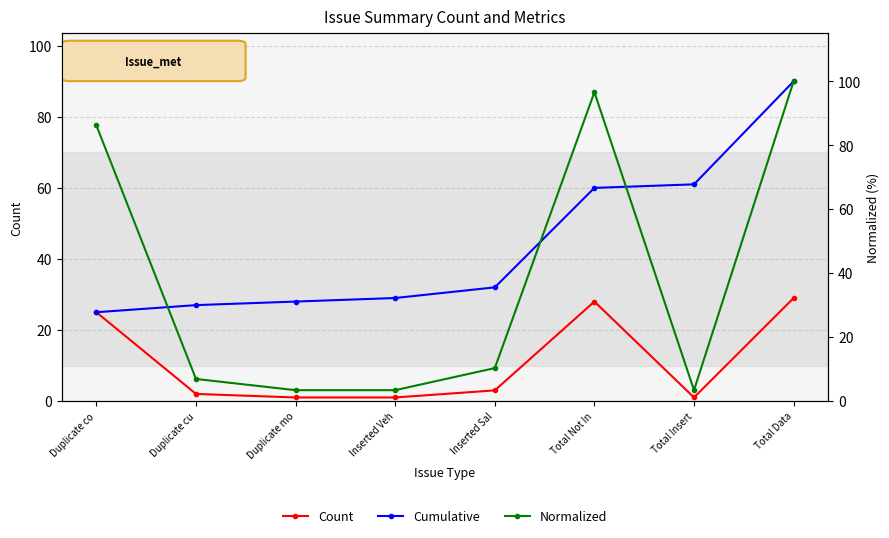

What is the sum of all Cumulative values?

352.0